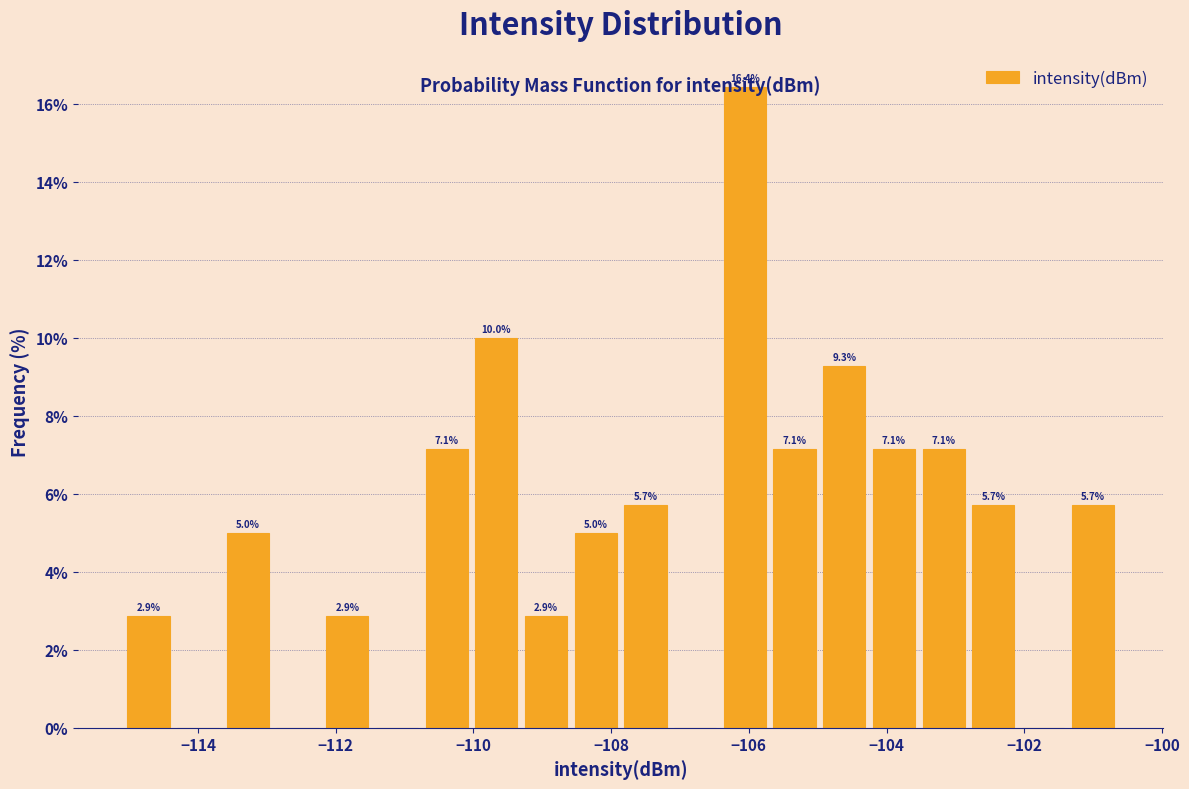

Read against the x-axis, roughly where is the centre of the tallest bar?

-106.0